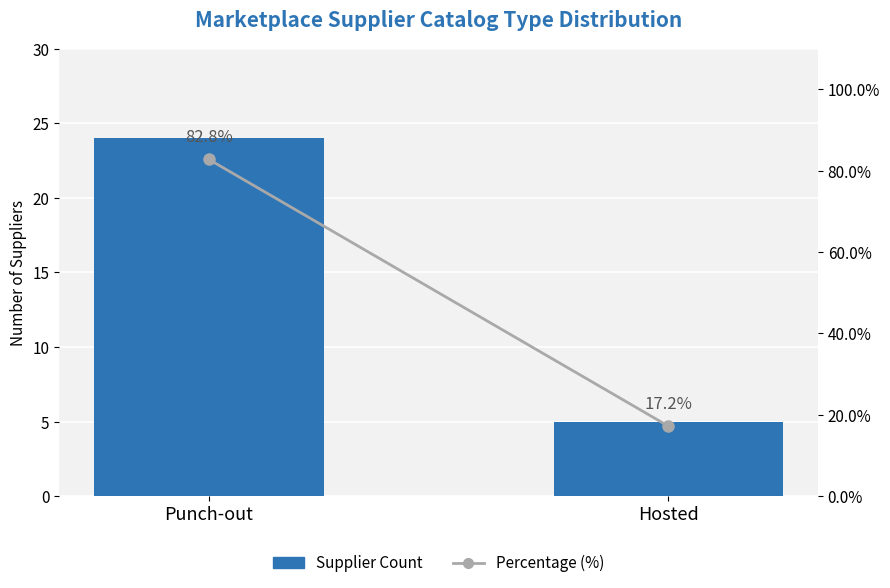

Which label corresponds to the smallest value in the chart?

Hosted